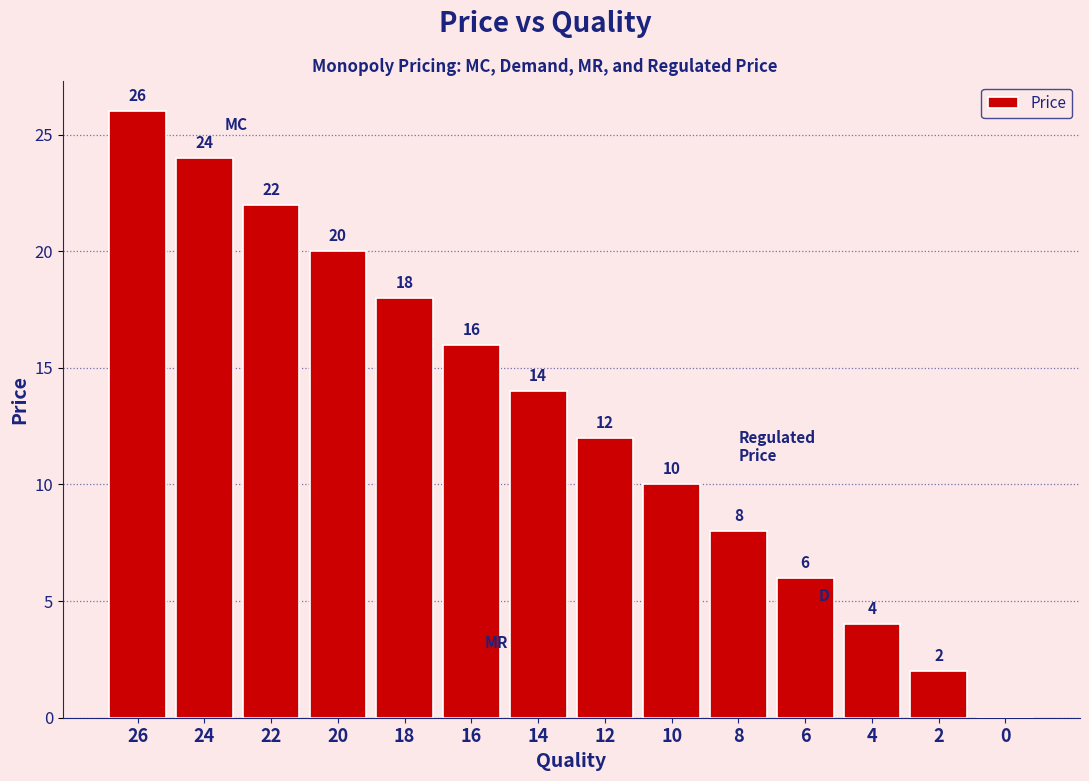

Reading right to left, extract all data points from this chart.

0=0	2=2	4=4	6=6	8=8	10=10	12=12	14=14	16=16	18=18	20=20	22=22	24=24	26=26